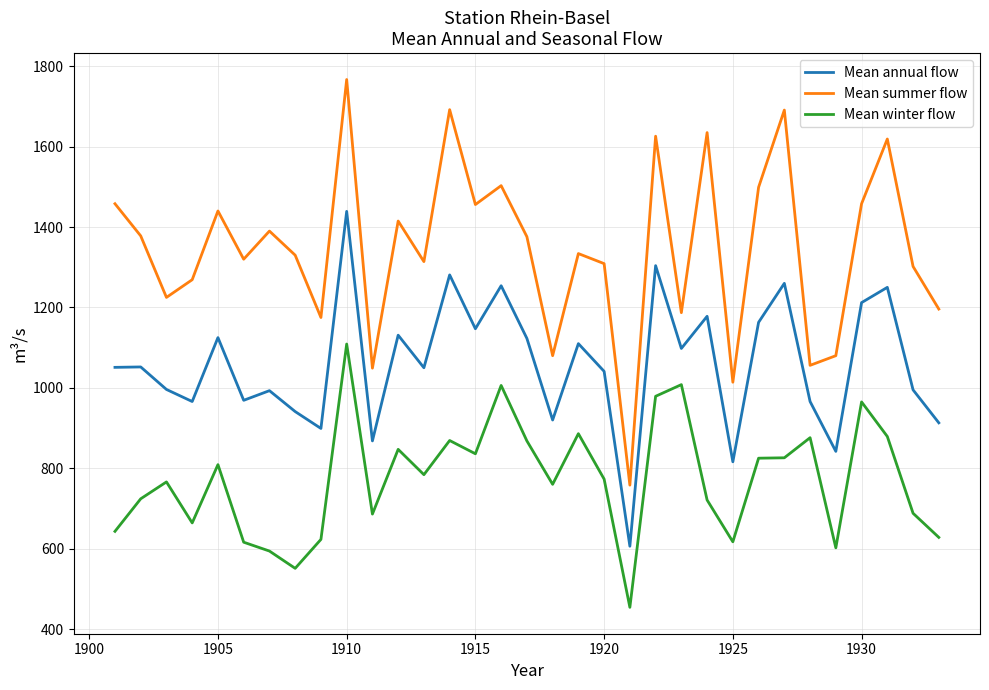

What is the average value of the Mean winter flow series?

772